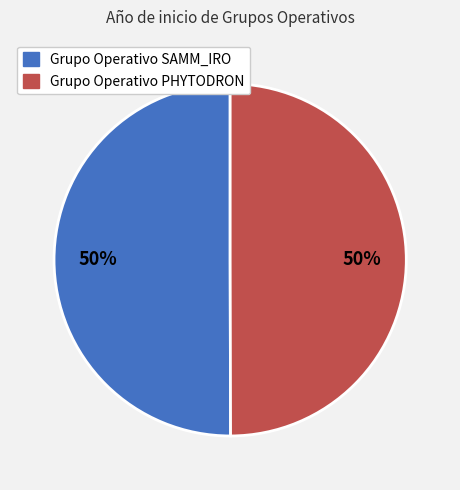

Combined, do Grupo Operativo PHYTODRON and Grupo Operativo SAMM_IRO account for over 50%?

Yes